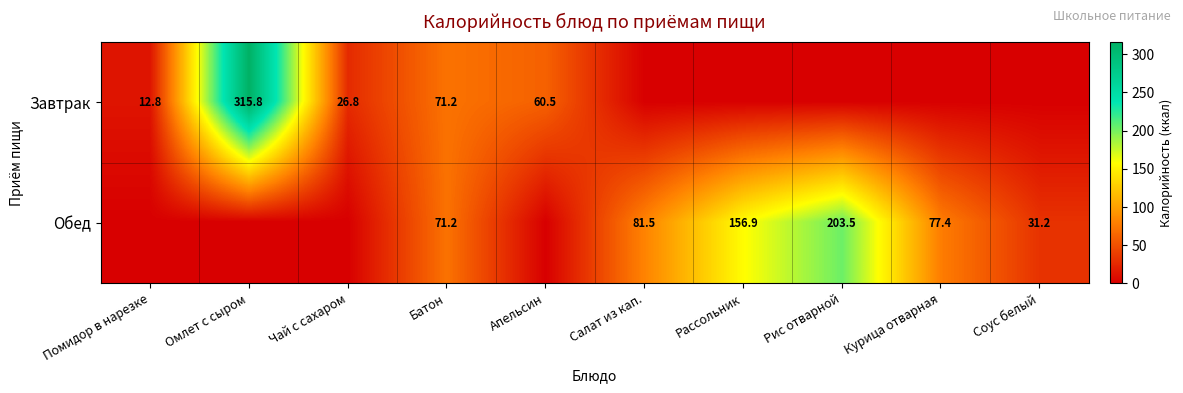

What is the difference between the Завтрак values at Омлет с сыром and Помидор в нарезке?

303.0